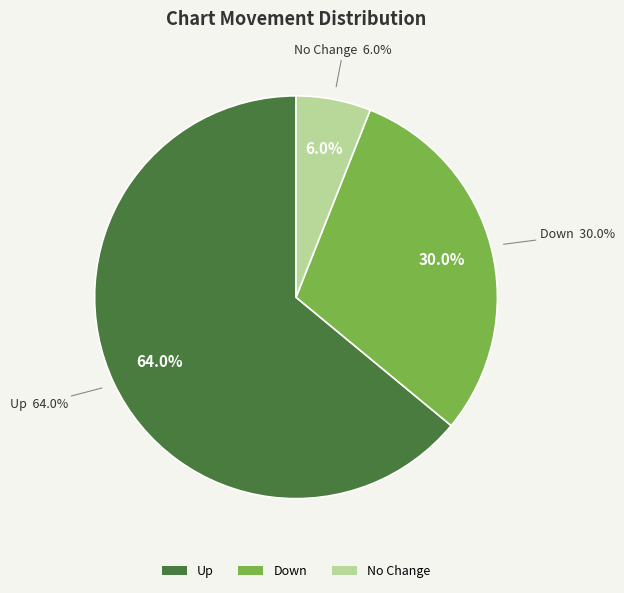

Does any single category account for the majority?

Yes